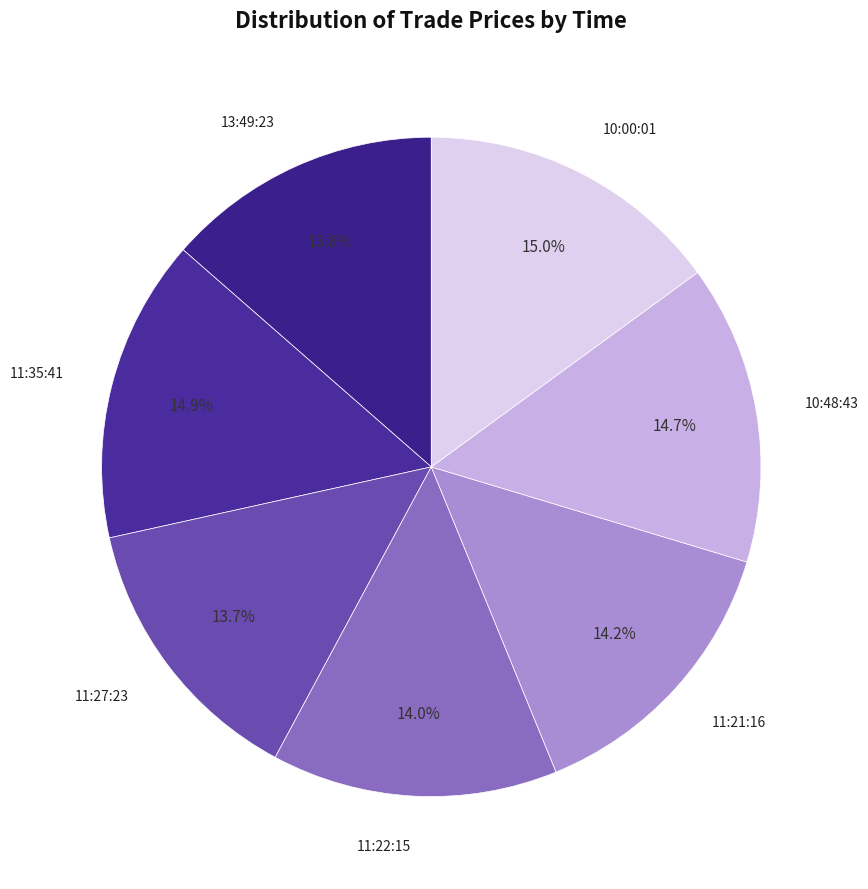

How many slices are in this pie chart?

7